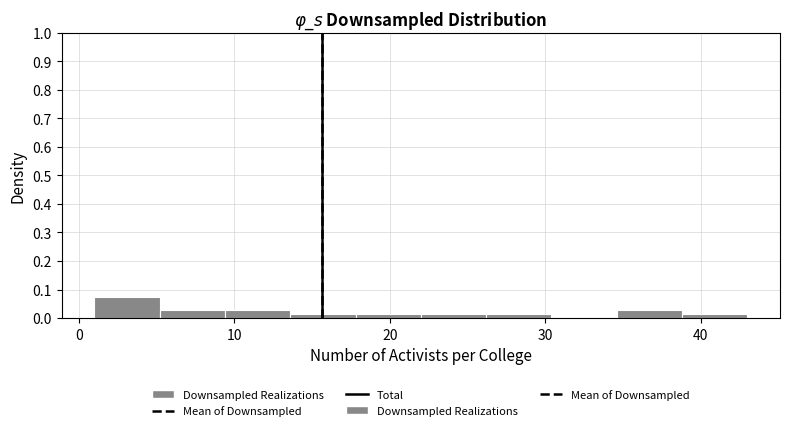

How tall is the bar that spans 9.4 to 13.6 on the x-axis? Neither the bar edges nor the heights are printed on the chart, so give them approximately, as read against the axes.

0.03